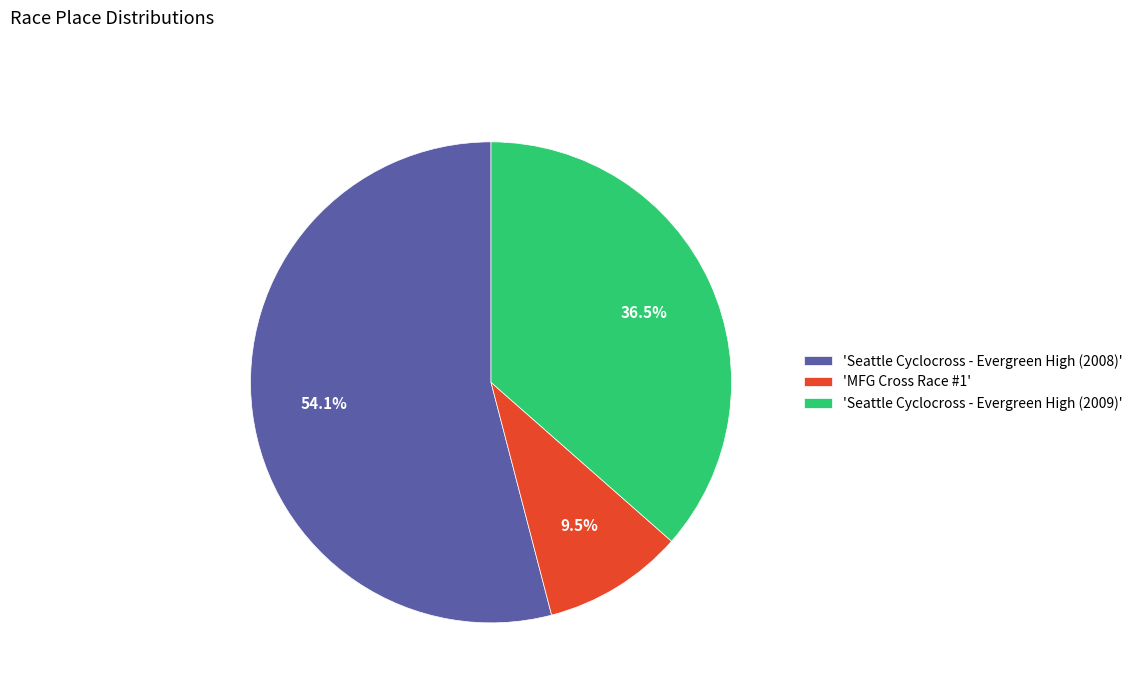

Between 'MFG Cross Race #1' and 'Seattle Cyclocross - Evergreen High (2009)', which is larger?

'Seattle Cyclocross - Evergreen High (2009)'